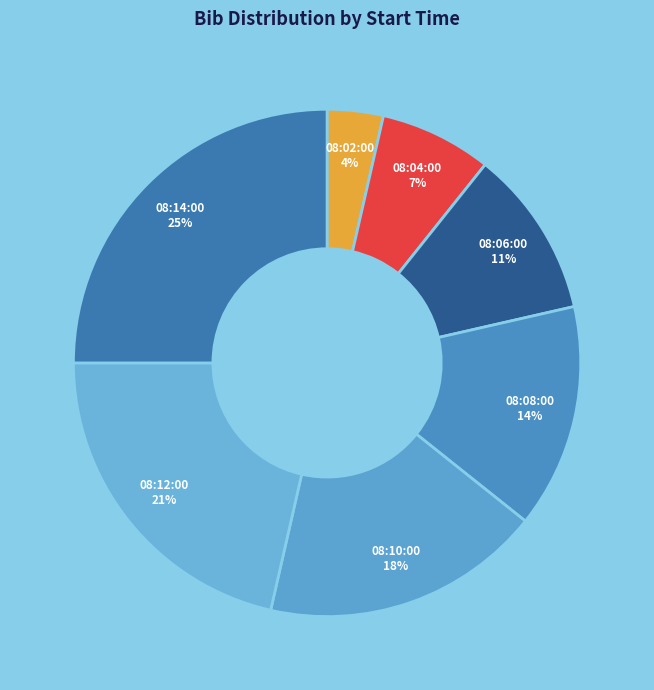

Rank the categories by value from lowest to highest.

08:02:00, 08:04:00, 08:06:00, 08:08:00, 08:10:00, 08:12:00, 08:14:00